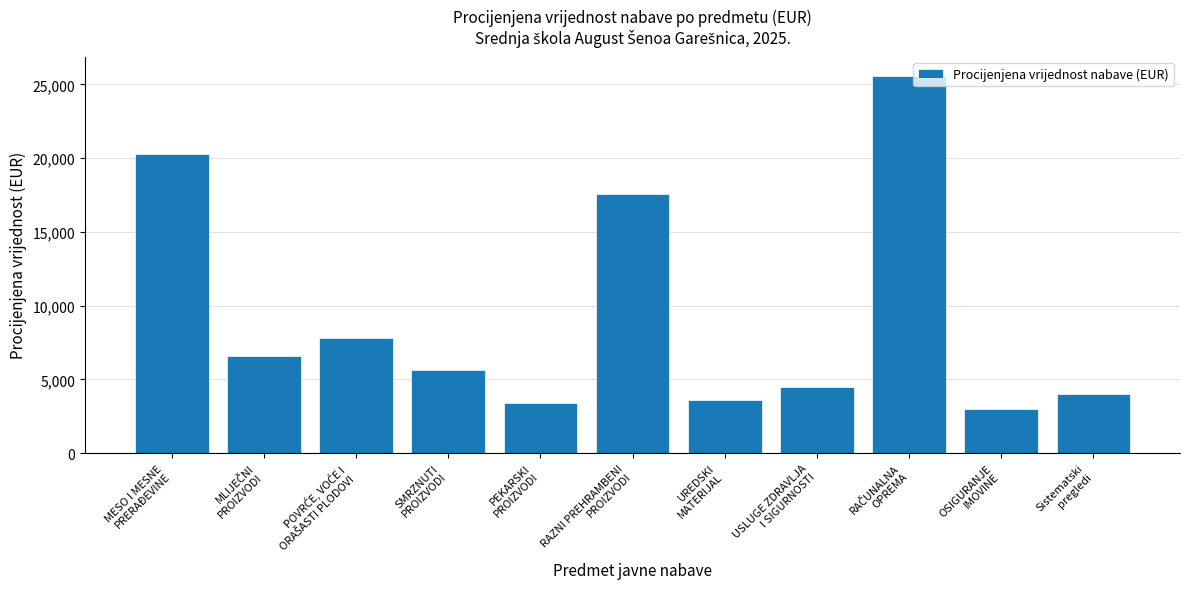

How many series are shown in this chart?

1